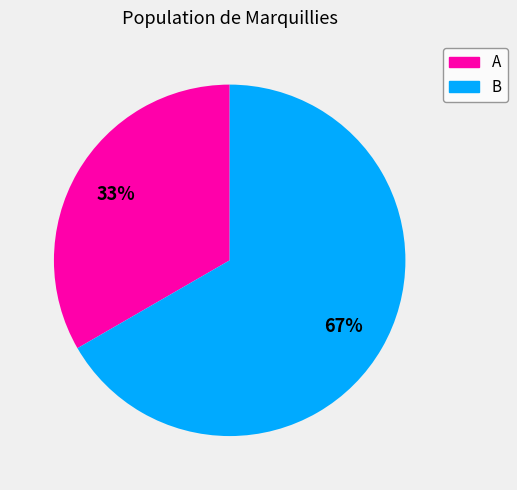

Count the number of slices in the pie.

2